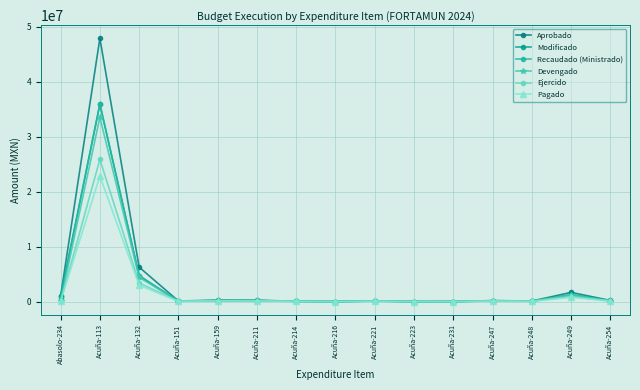

Which category has the lowest value in the Modificado series?

Acuña-223